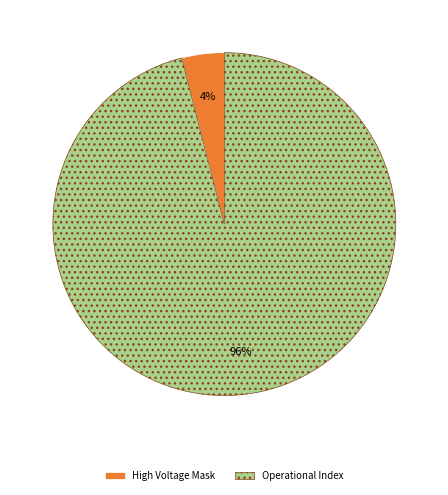

Which slice is the smallest?

High Voltage Mask